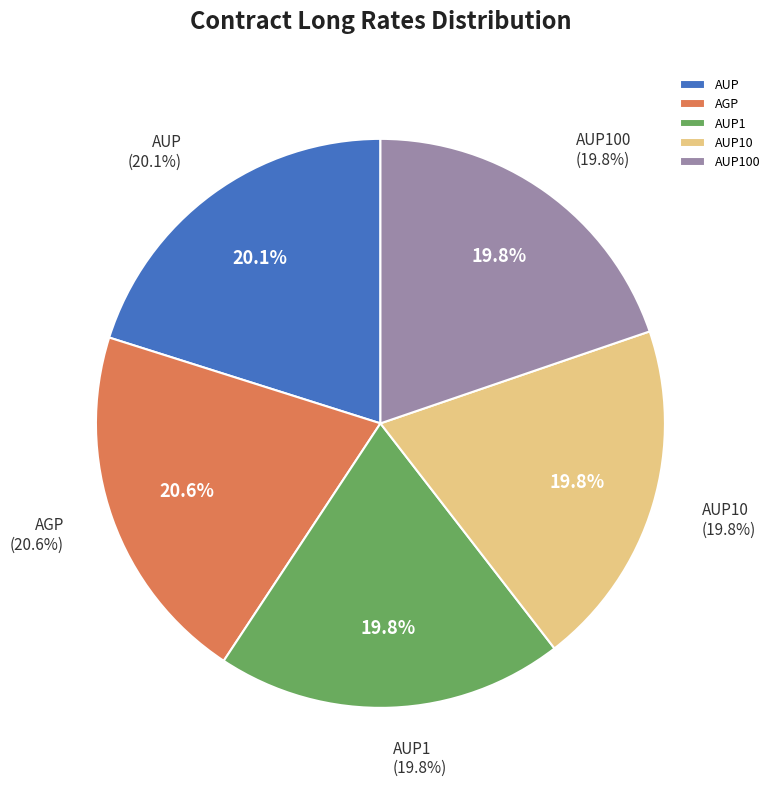

Does AUP10 represent more than half of the total?

No